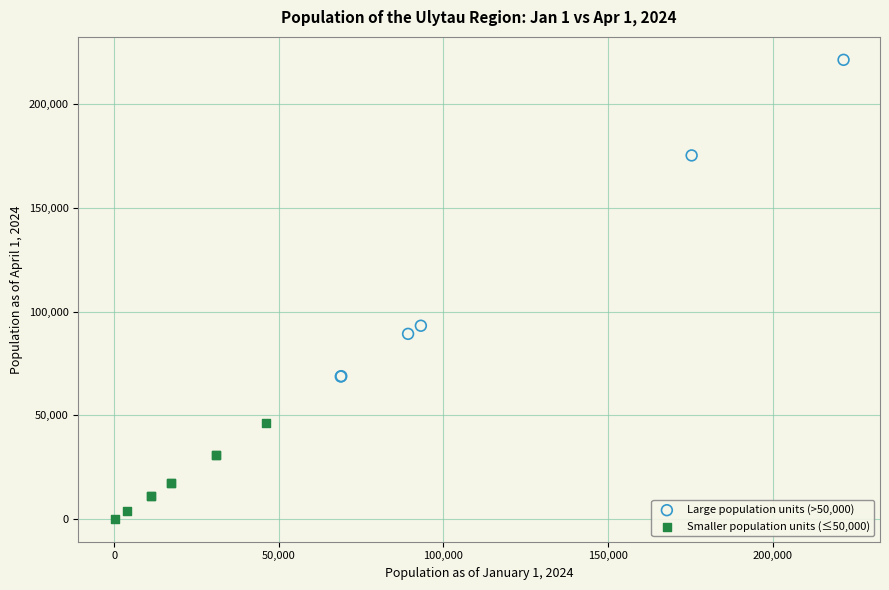

Which series contains the lowest Y value?

Smaller population units (≤50,000)